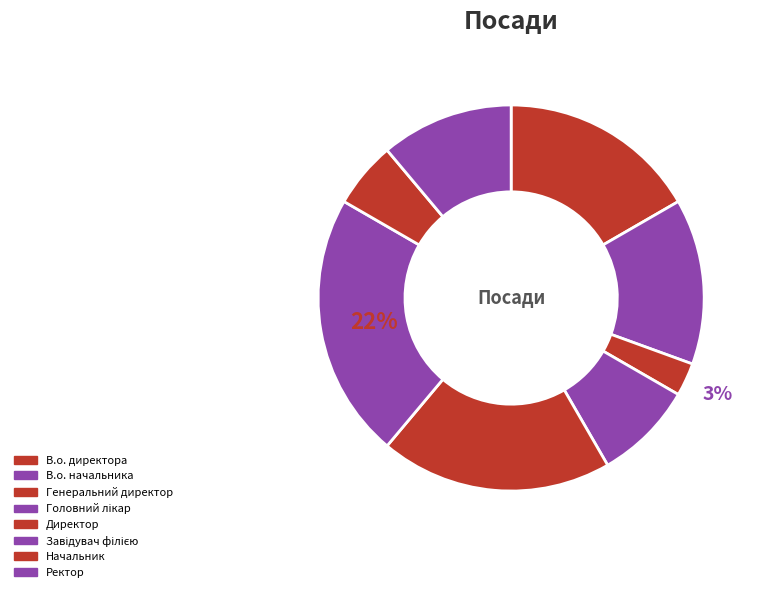

Does any single category account for the majority?

No